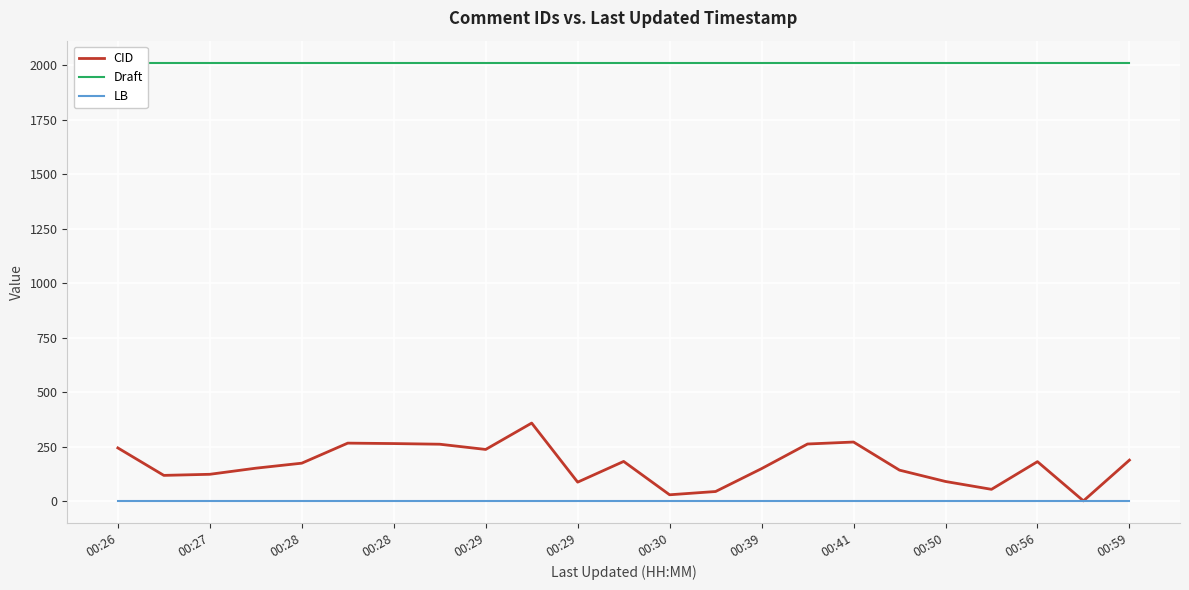

True or false: CID and Draft intersect in this chart.

False